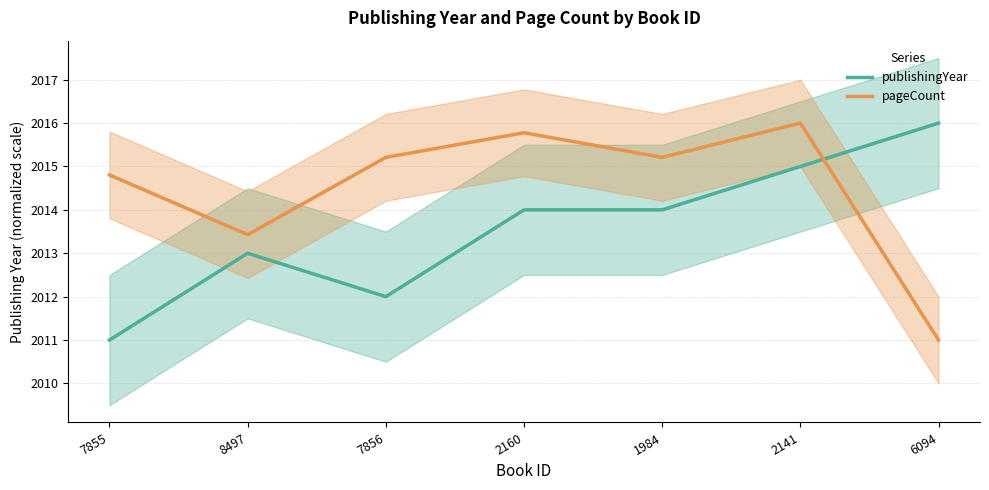

What is the difference between the second highest and second lowest values in the pageCount series?

2.3